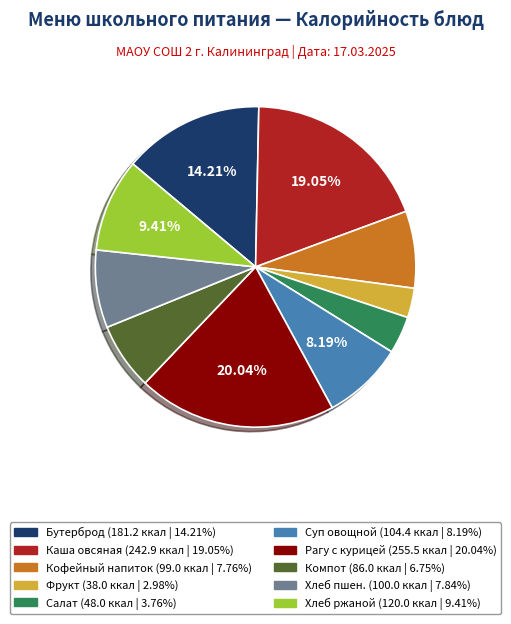

Is there a majority slice in this chart?

No